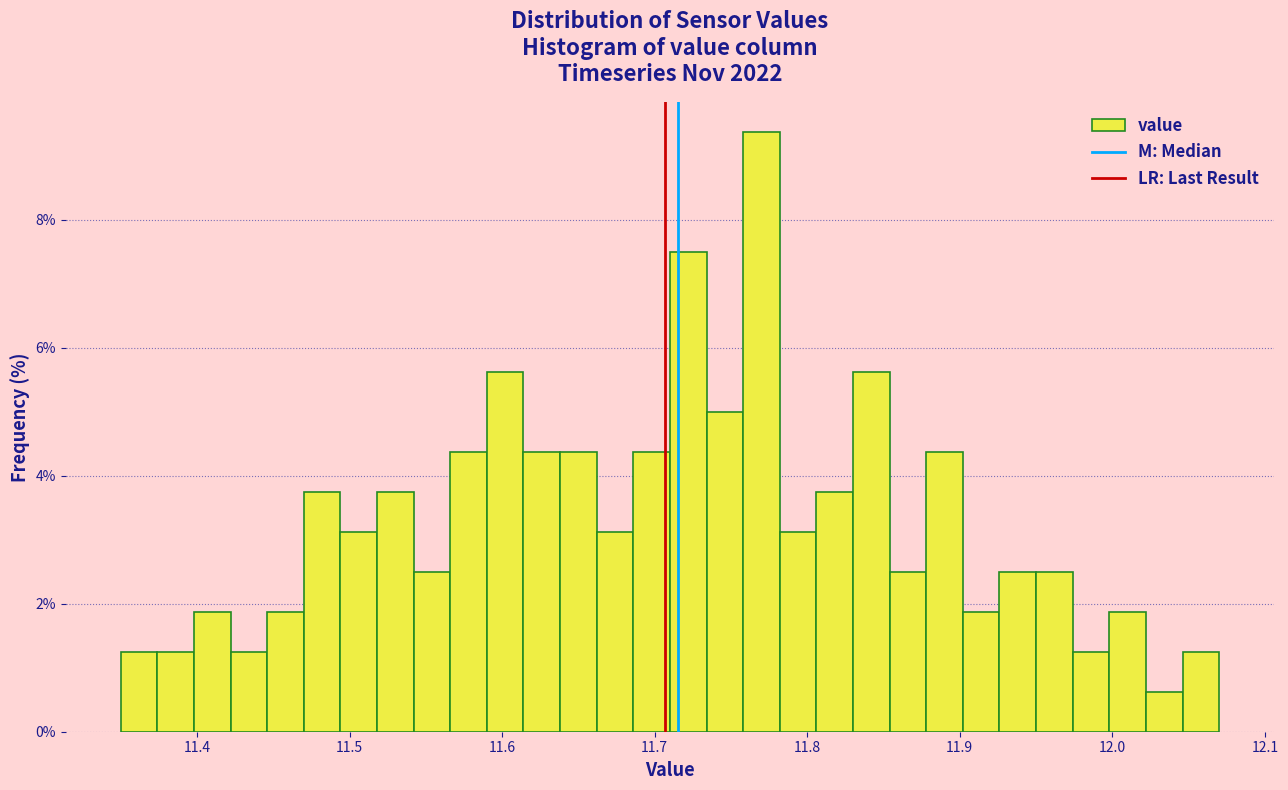

Around what value on the x-axis is the tallest bar? Give the approximate position of its centre, as read against the axis.

11.77